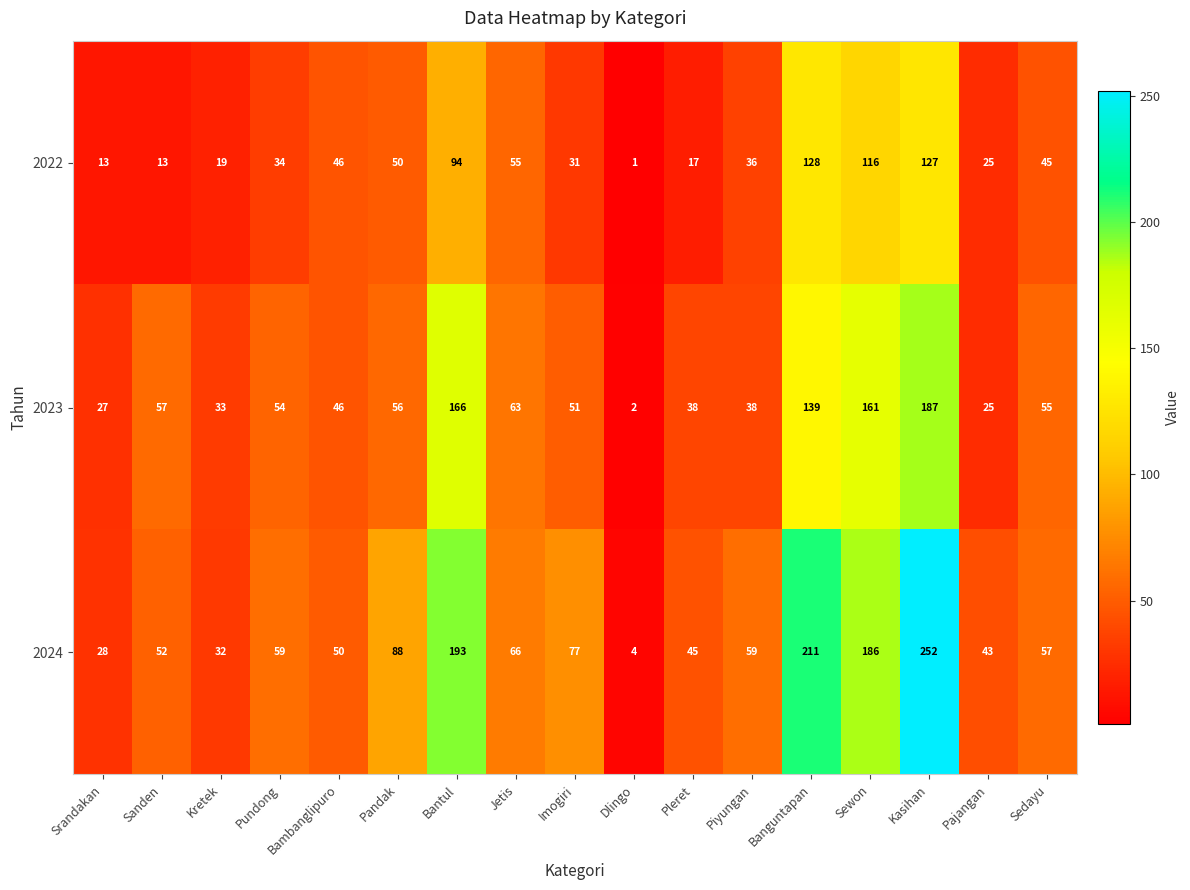

What is the spread (max minus min) of values at Srandakan?

15